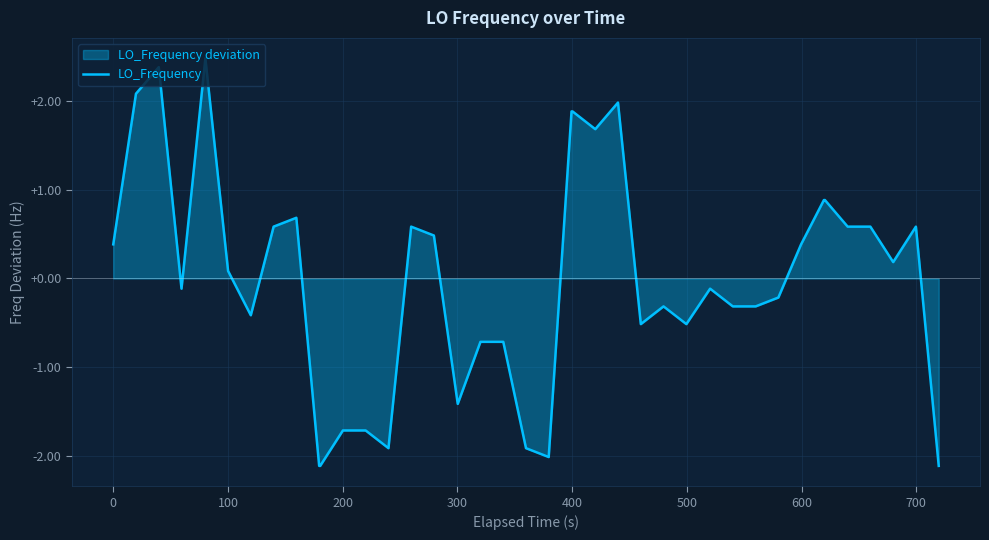

How many lines are shown in the chart?

1